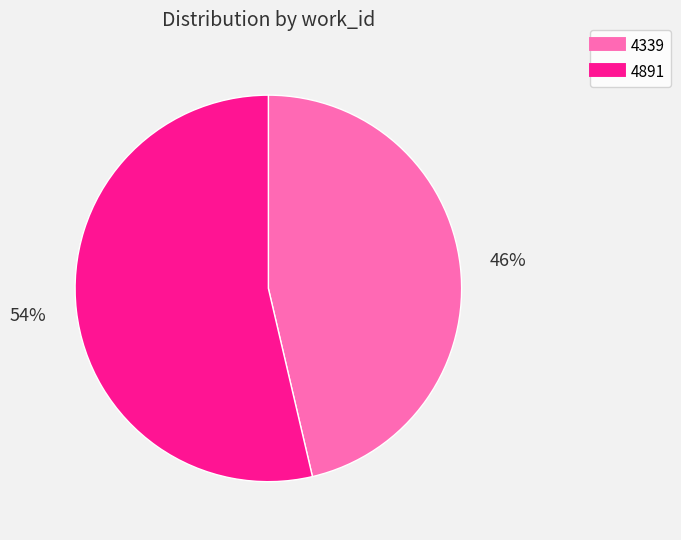

Is the sum of 4891 and 4339 greater than half?

Yes